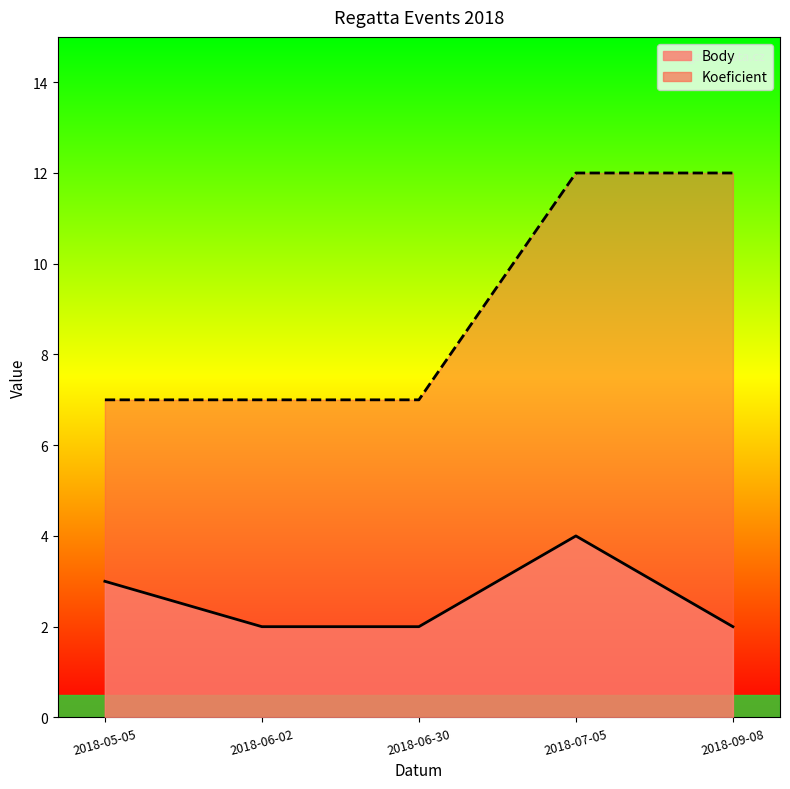

The value of Koeficient at 2018-05-05 is 7. True or false?

True